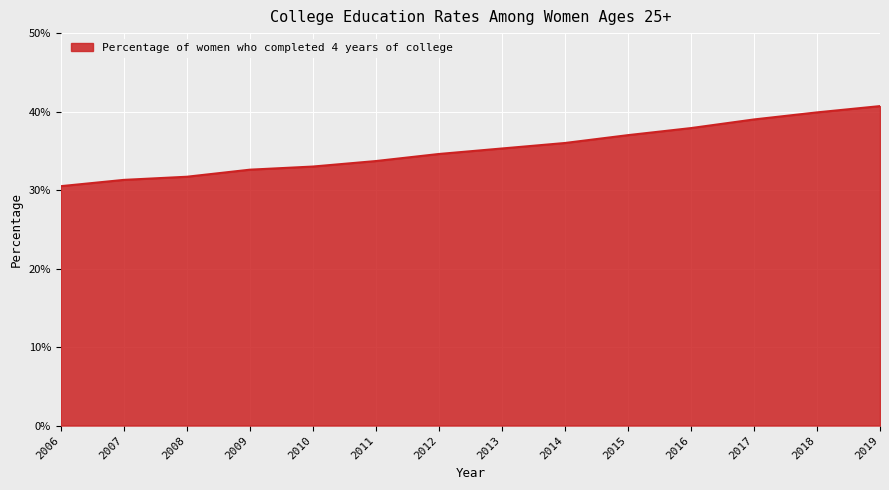

What is the average value?

0.4